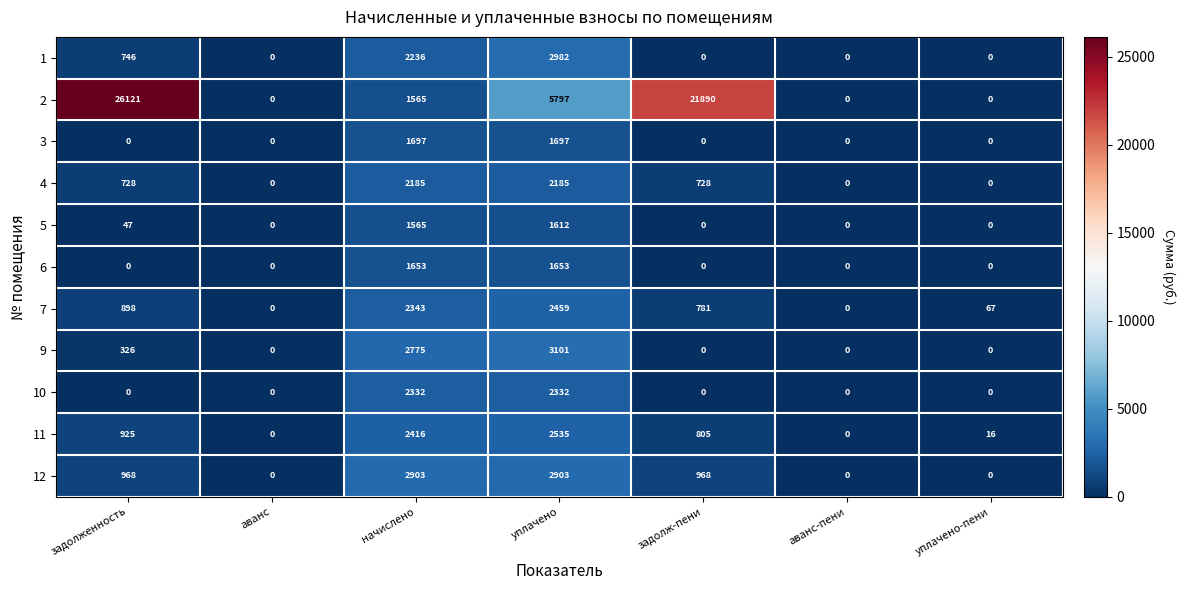

Rank the series by their maximum value, from highest to lowest.

2, 9, 1, 12, 11, 7, 10, 4, 3, 6, 5